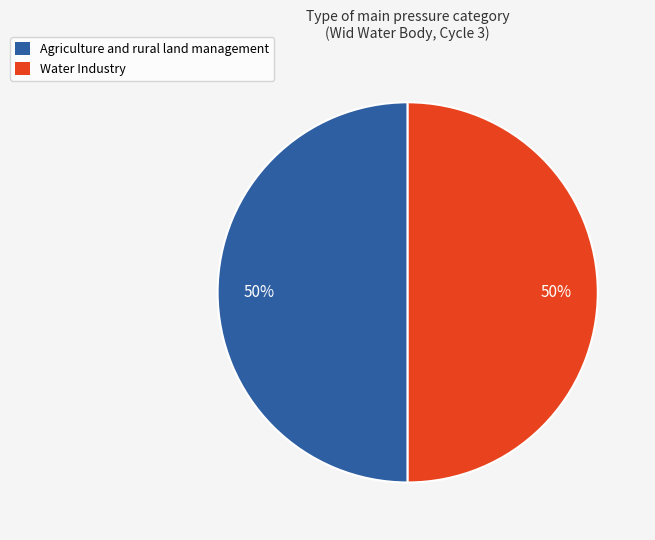

Is the sum of Water Industry and Agriculture and rural land management greater than half?

Yes